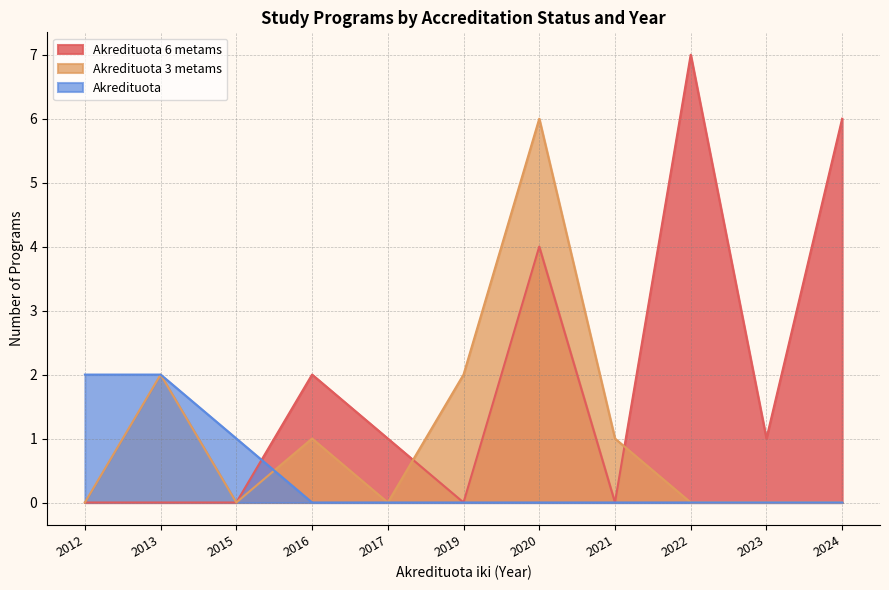

Which series has the largest range (max minus min)?

Akredituota 6 metams